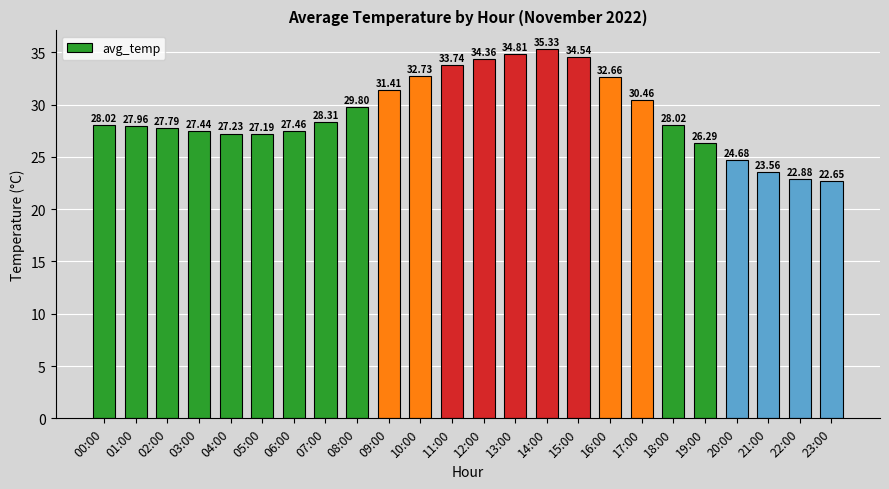

Does the chart contain stacked bars?

No